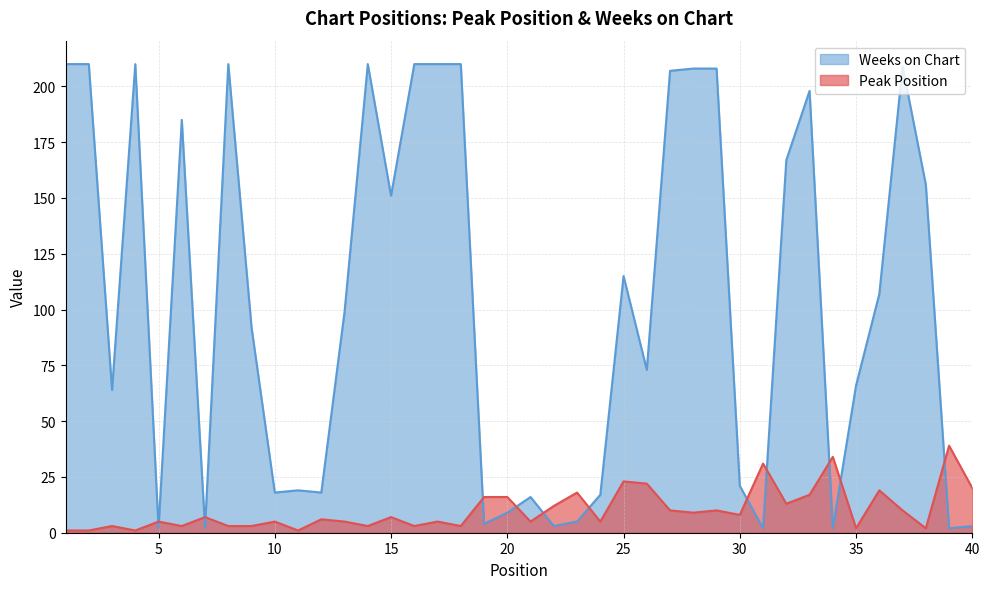

List the series in order of their peak value, lowest first.

Peak Position, Weeks on Chart